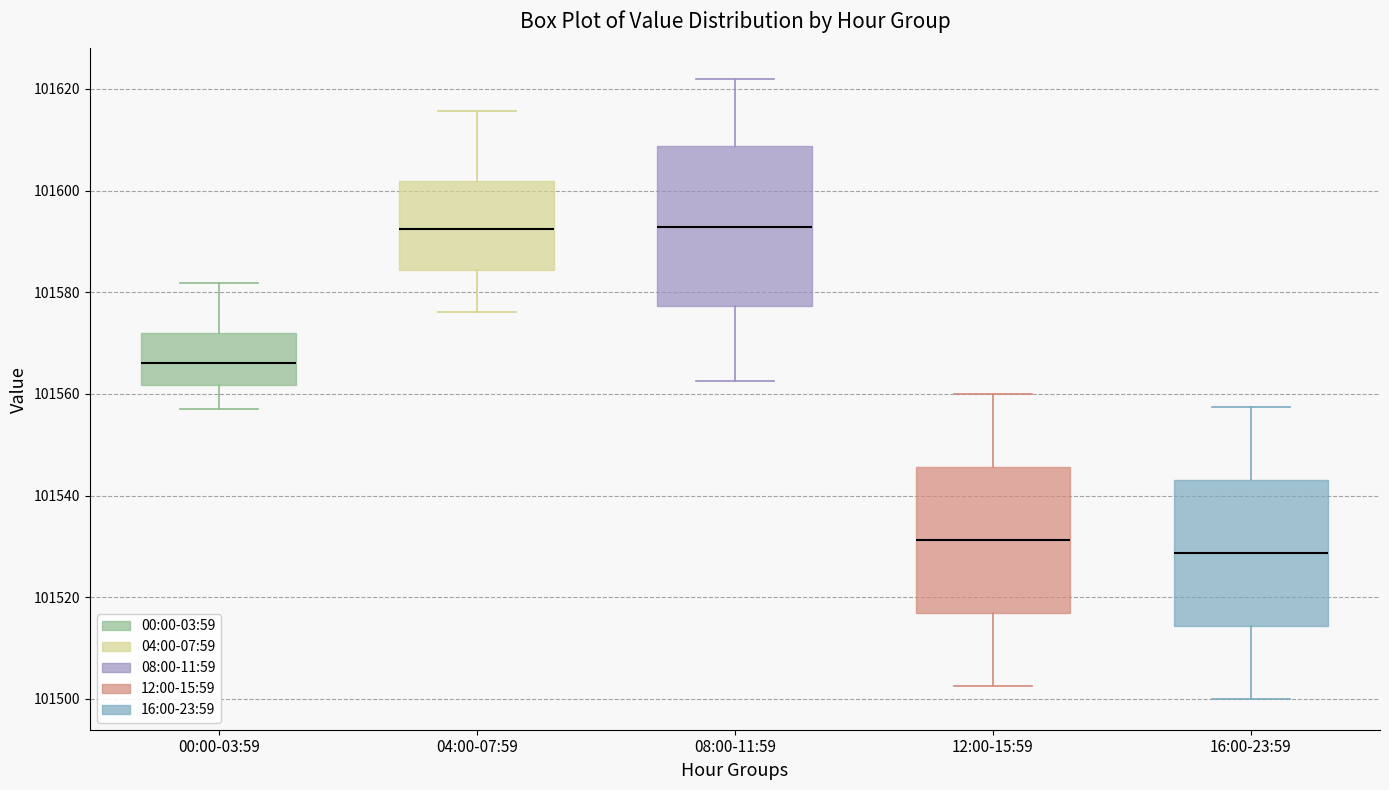

Where does the upper whisker of the box for 12:00-15:59 end on the y-axis? The values are not printed on the chart, so give them approximately, as read against the axis.

101560